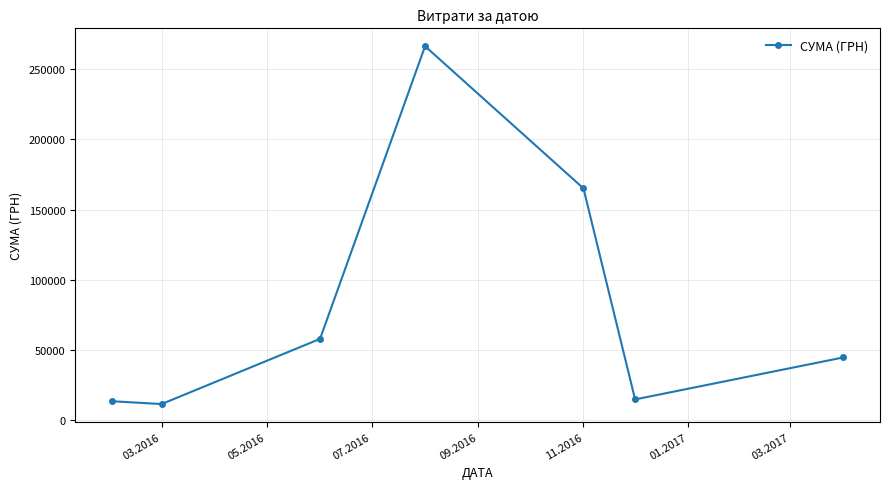

What is the difference between the maximum and minimum values?

255104.2